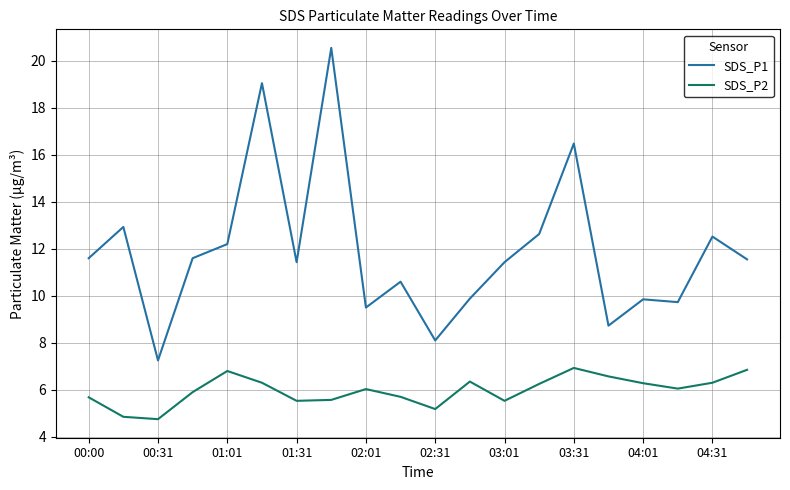

What is the difference between the maximum and minimum values in the SDS_P1 series?

13.3